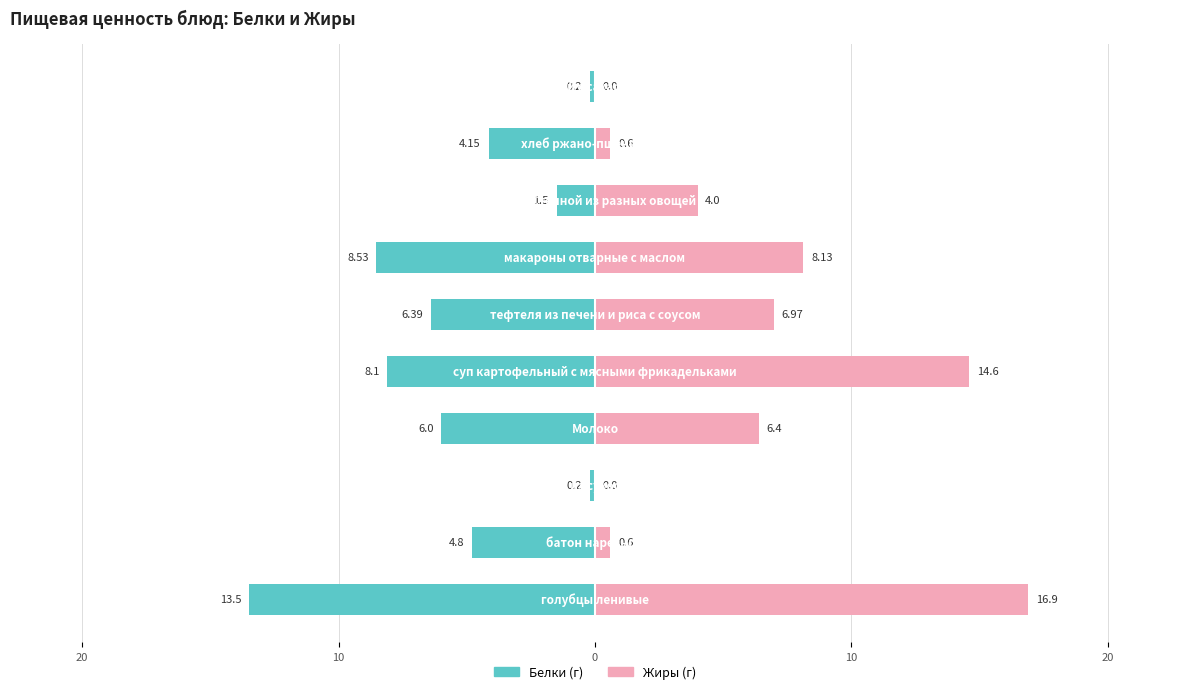

How many distinct data groups are displayed?

2